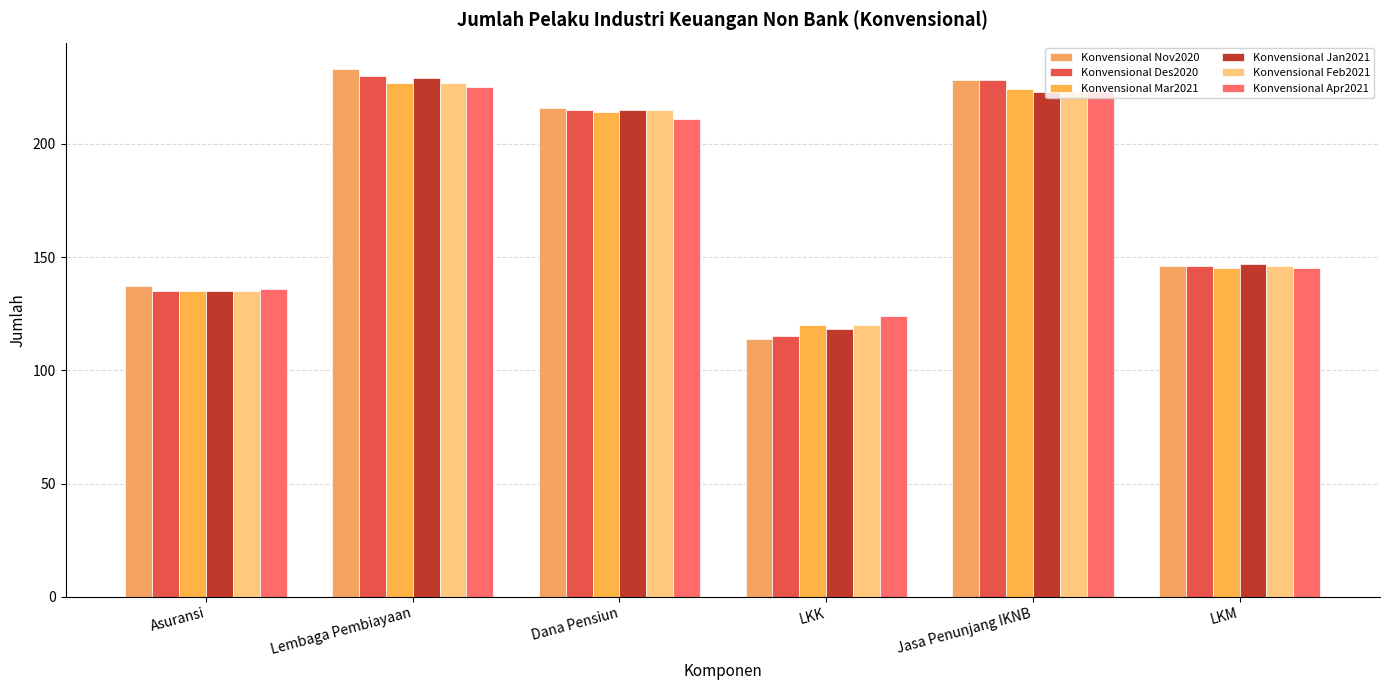

What is the greatest value displayed?

233